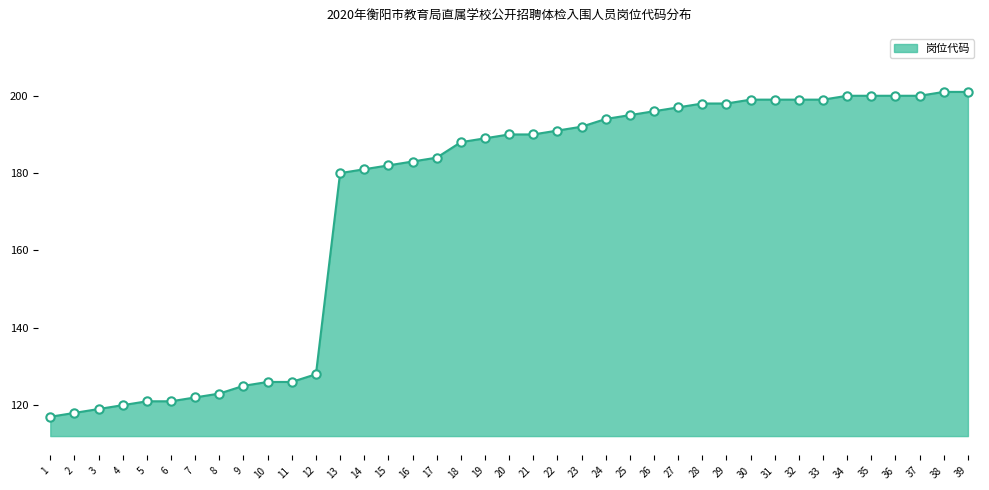

Where is the data nearest to the value 159?

13